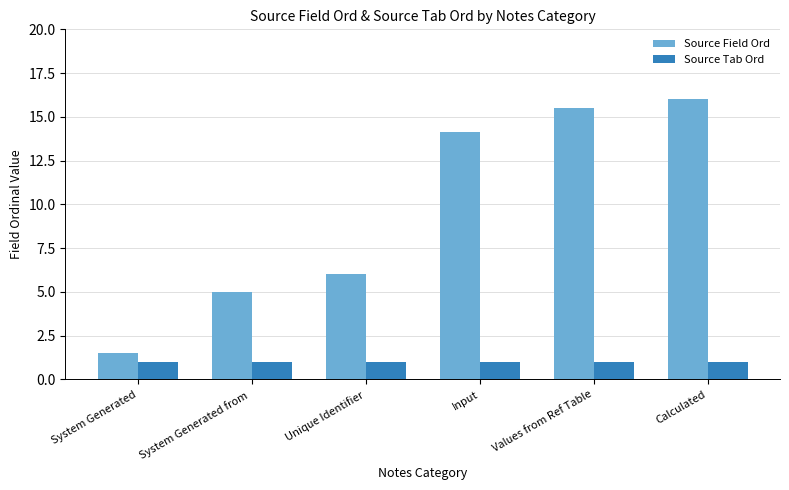

What is the sum of all Source Tab Ord values?

6.0